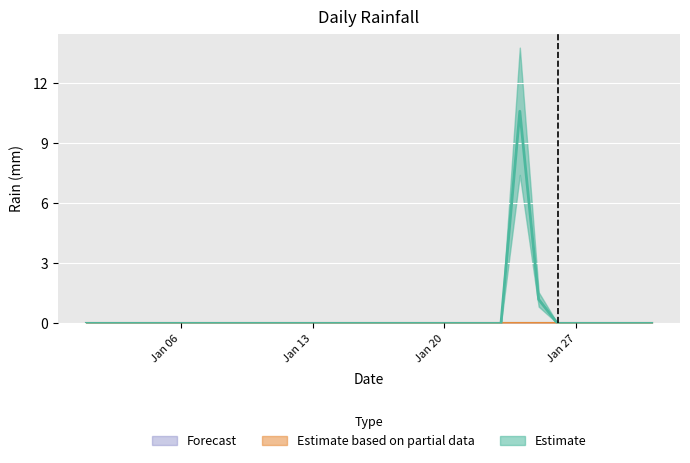

At which category is the sum across all series the highest?

2020-01-24